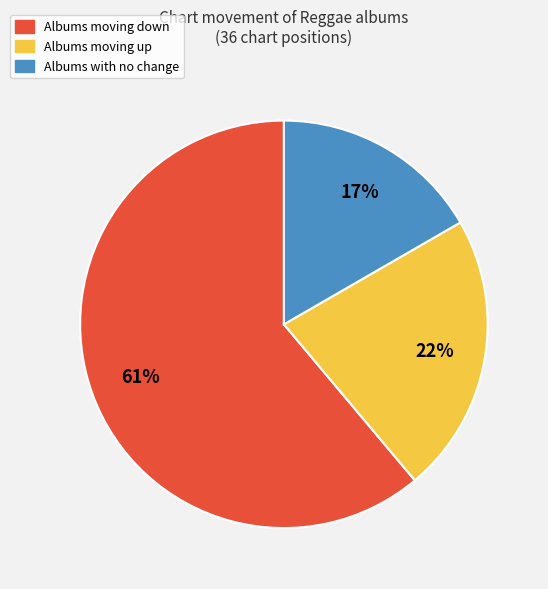

To the nearest percent, what is the average slice percentage?

33%